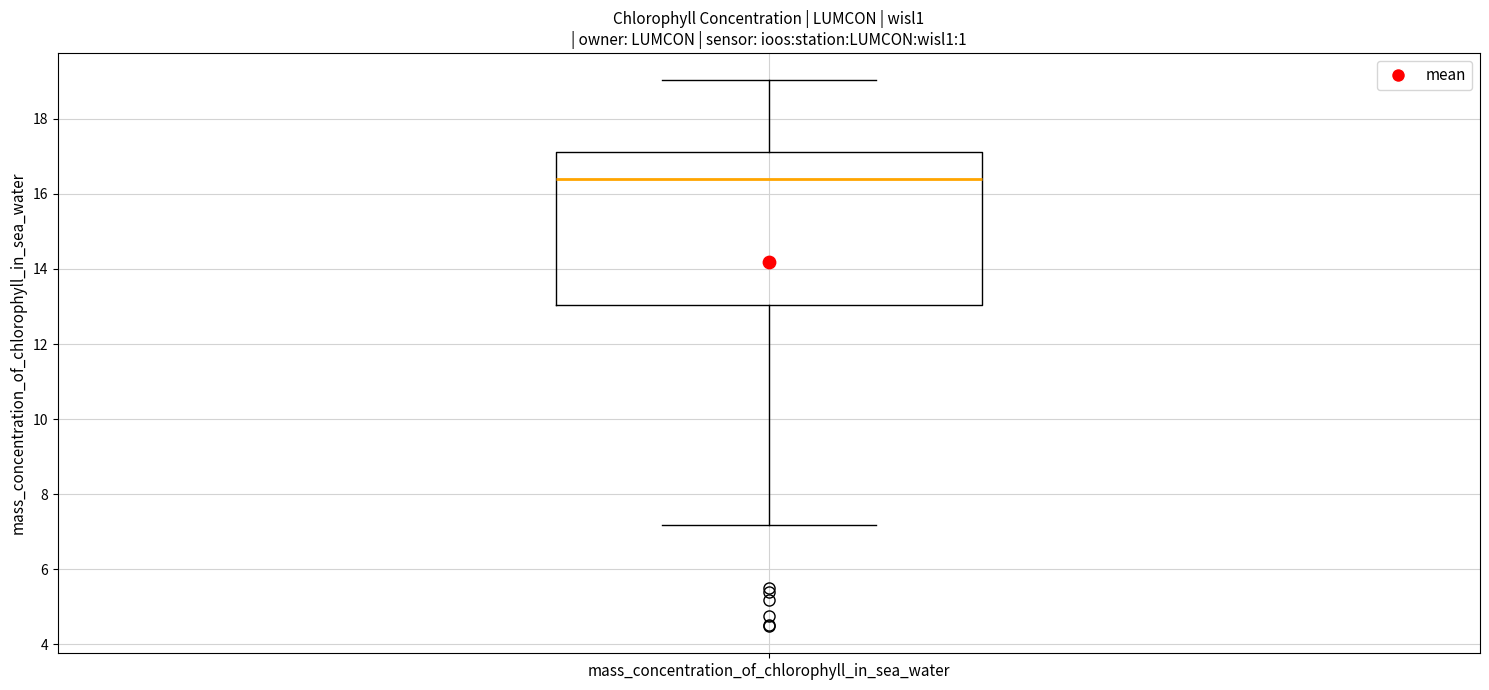

Read this box plot against the y-axis: the position of the median line, the range covered by the box, and the ends of both whiskers. The values are not printed on the chart, so give them approximately, as read against the axis.

median 16.4, box 13.0 to 17.2, whiskers 7.2 to 19.0